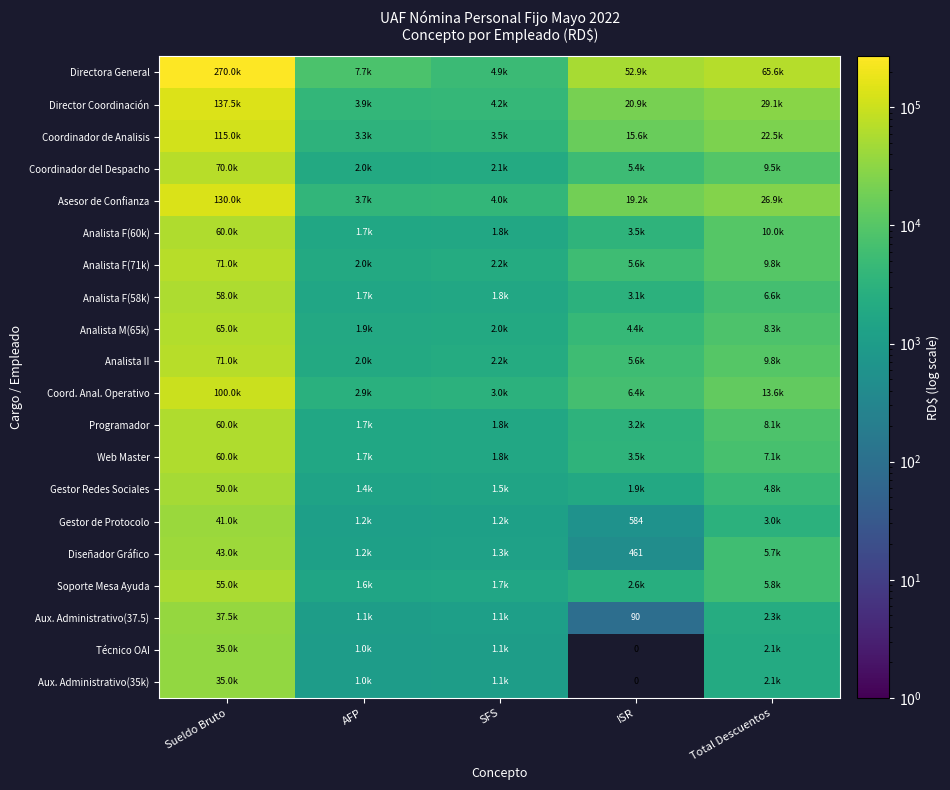

Is it true that Analista F(71k) equals 16526.1 at Total Descuentos?

False